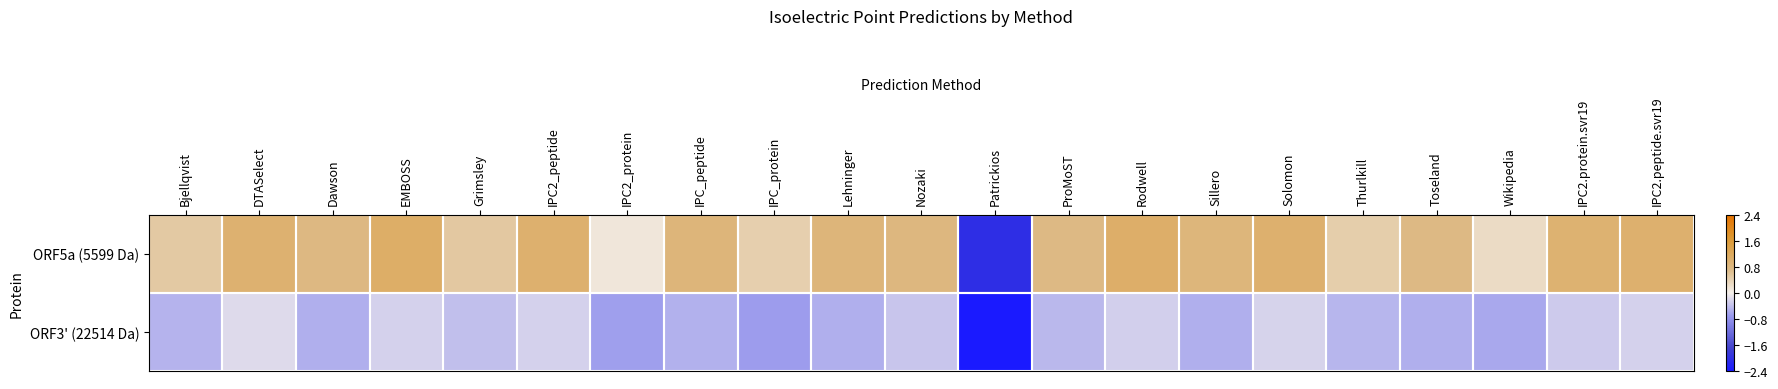

Reading left to right, list all the values displayed in this chart.

ORF5a (5599 Da): Bjellqvist=0.5	DTASelect=1.0	Dawson=0.8	EMBOSS=1.1	Grimsley=0.5	IPC2_peptide=1.0	IPC2_protein=0.1	IPC_peptide=0.9	IPC_protein=0.4	Lehninger=0.9	Nozaki=0.8	Patrickios=-2.0	ProMoST=0.8	Rodwell=1.1	Sillero=0.9	Solomon=1.0	Thurlkill=0.5	Toseland=0.8	Wikipedia=0.3	IPC2.protein.svr19=1.0	IPC2.peptide.svr19=1.0
ORF3' (22514 Da): Bjellqvist=-0.5	DTASelect=-0.2	Dawson=-0.5	EMBOSS=-0.3	Grimsley=-0.4	IPC2_peptide=-0.3	IPC2_protein=-0.7	IPC_peptide=-0.5	IPC_protein=-0.7	Lehninger=-0.5	Nozaki=-0.3	Patrickios=-2.4	ProMoST=-0.5	Rodwell=-0.3	Sillero=-0.5	Solomon=-0.2	Thurlkill=-0.5	Toseland=-0.5	Wikipedia=-0.6	IPC2.protein.svr19=-0.3	IPC2.peptide.svr19=-0.3